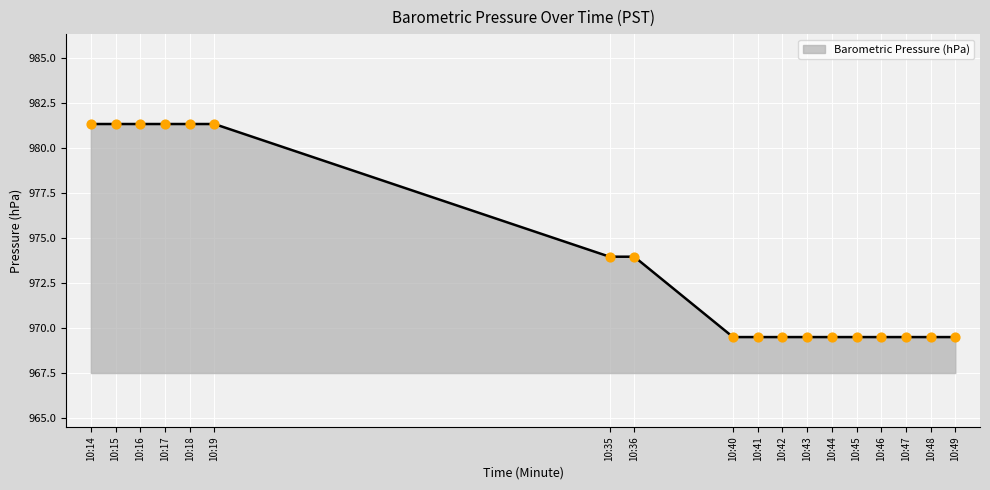

Between 10:45 and 10:18, which is larger?

10:18